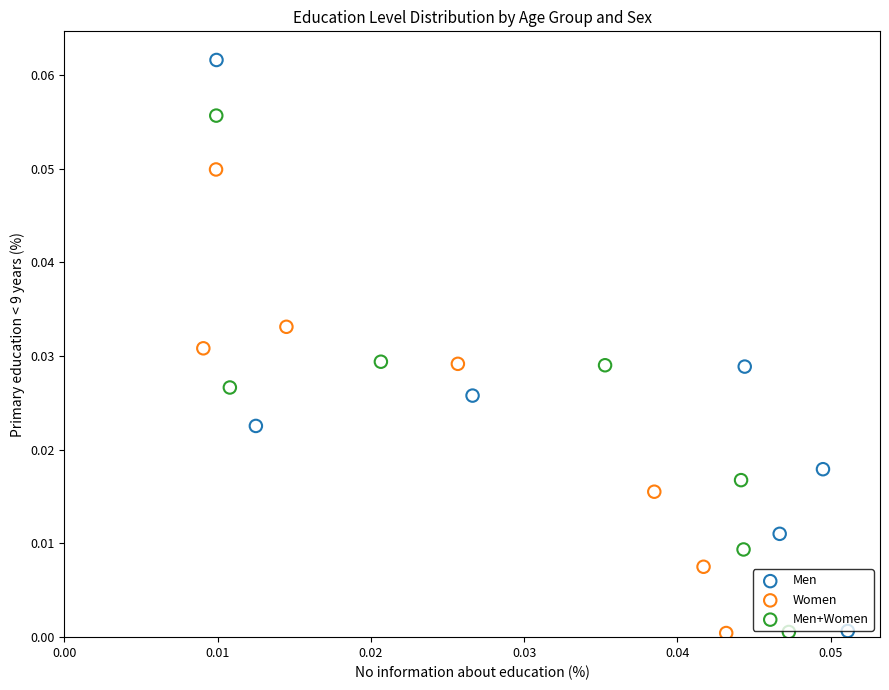

Which series contains the highest Y value?

Men